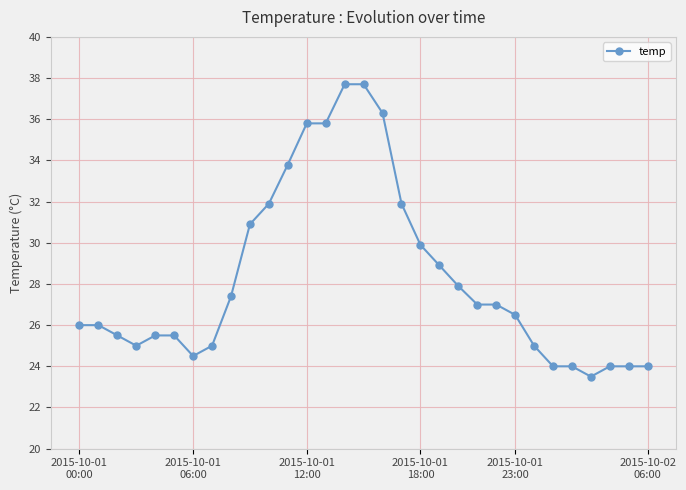

What is the difference between the maximum and second lowest values?

13.7